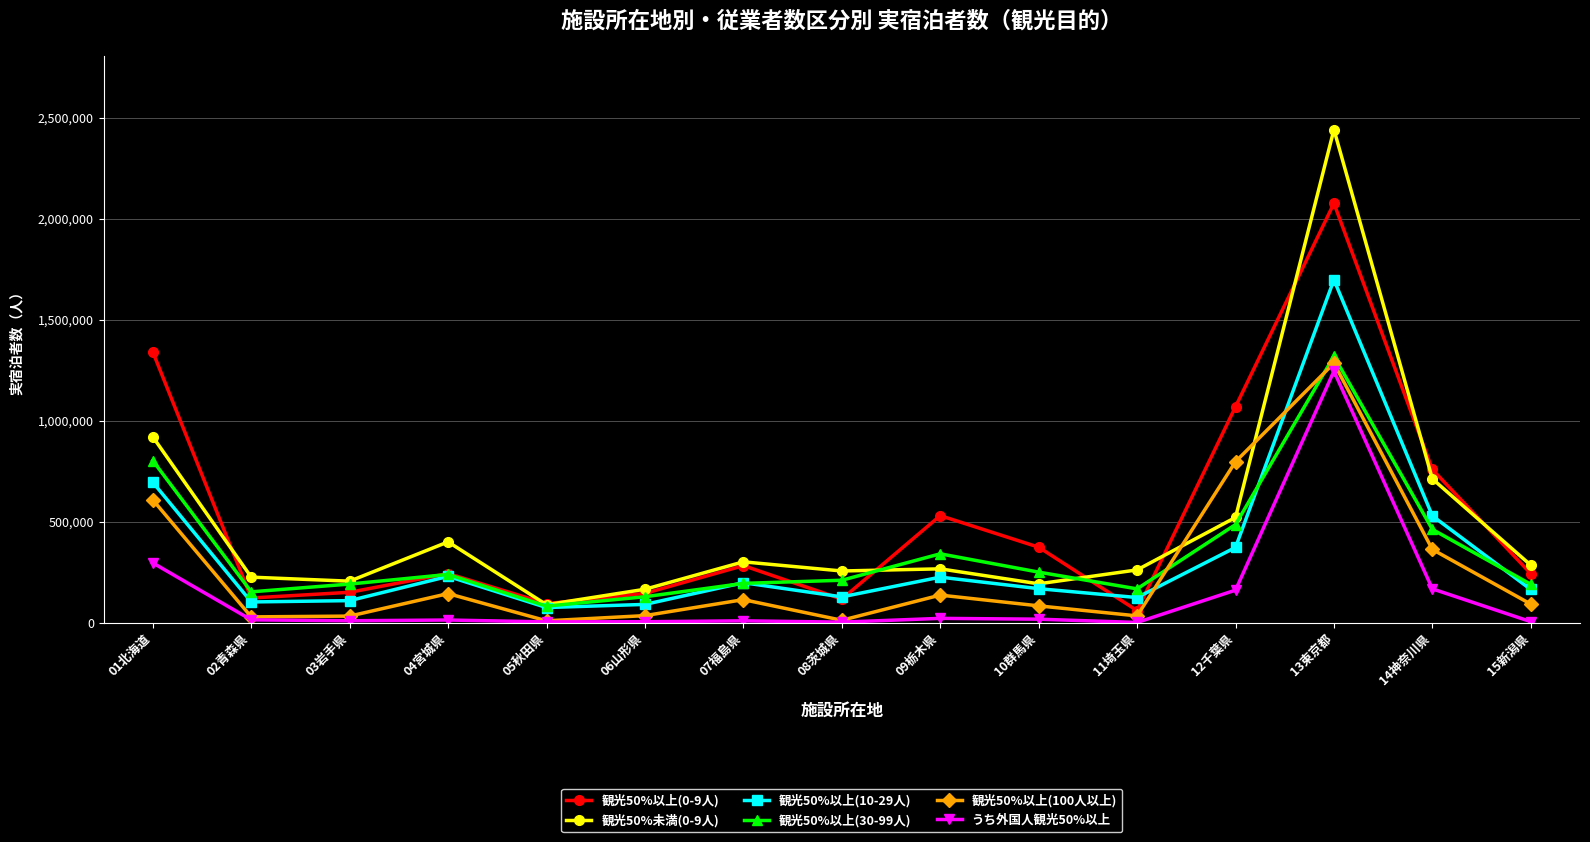

True or false: 観光50%以上(0-9人) and うち外国人観光50%以上 cross at least once.

False